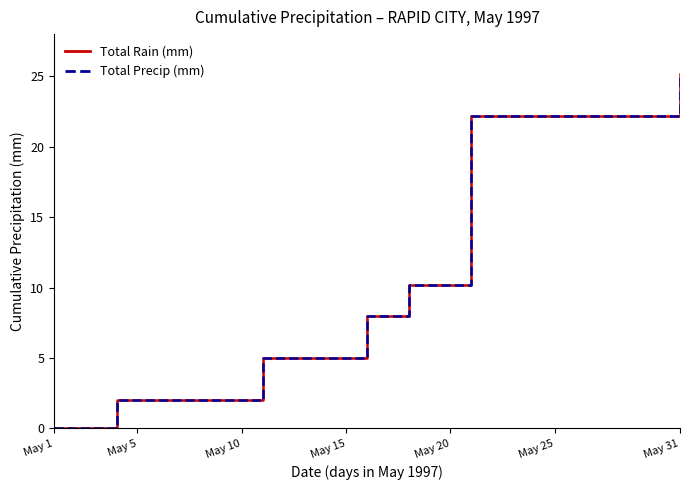

Does the chart have visible grid lines?

No